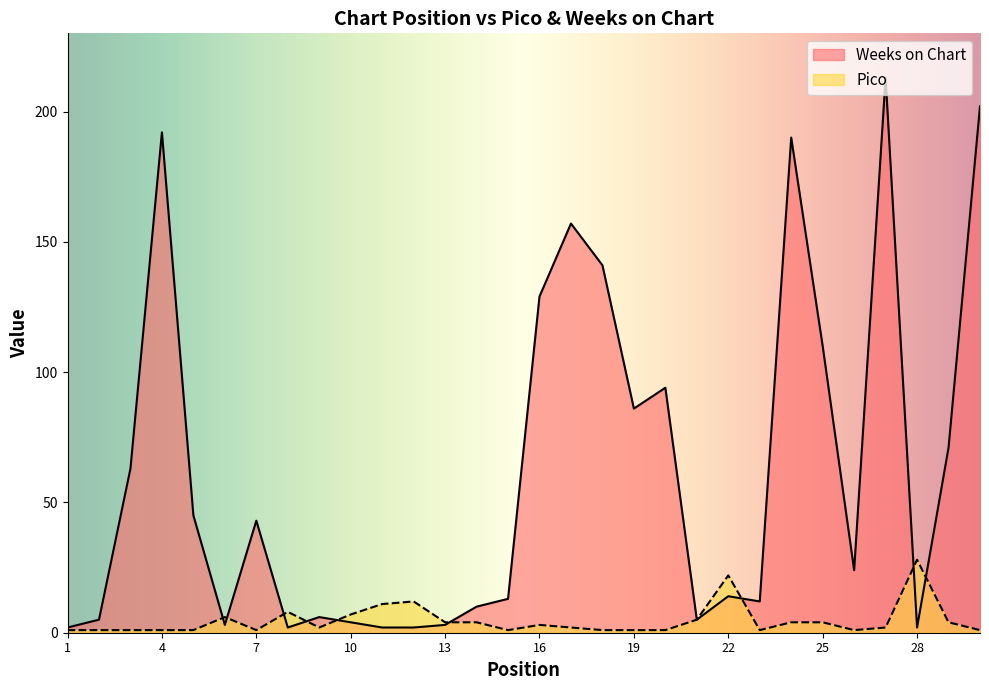

How many values in the Pico series are below 2?

13